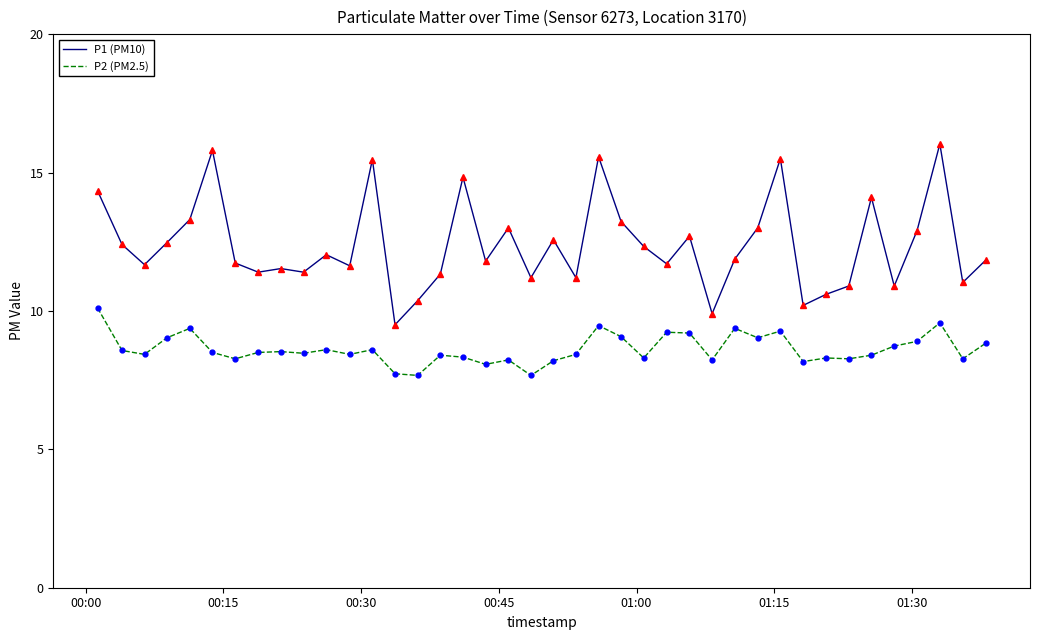

True or false: P1 (PM10) and P2 (PM2.5) cross at least once.

False